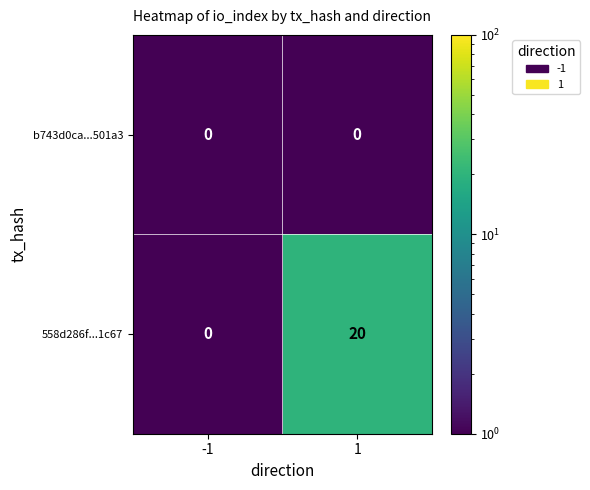

At which category is the sum across all series the highest?

1